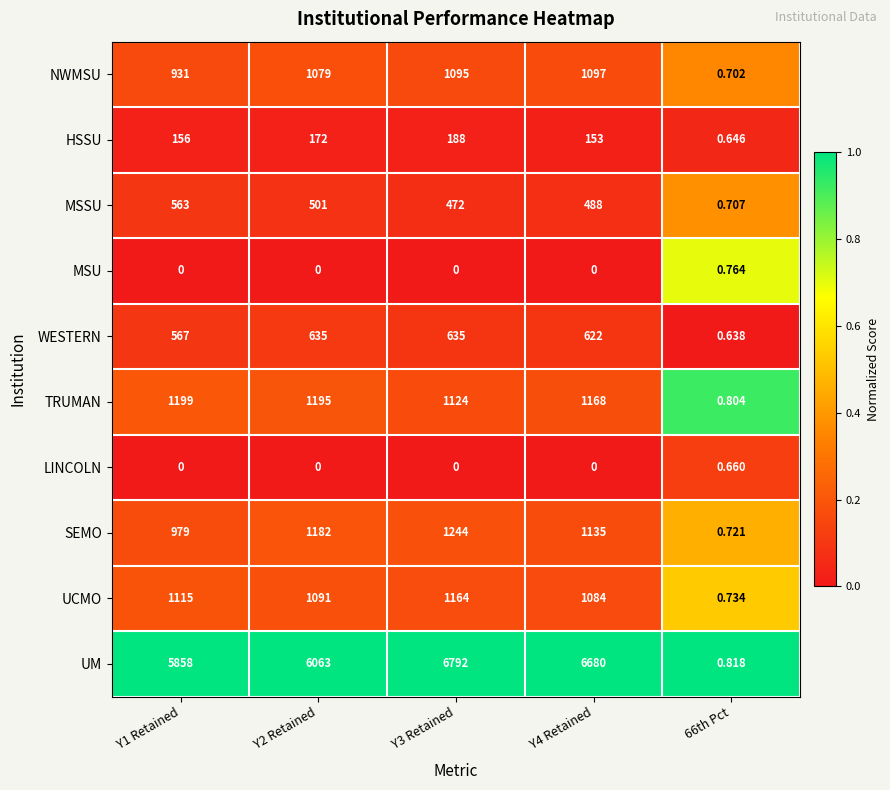

List the series in order of their peak value, highest first.

UM, SEMO, TRUMAN, UCMO, NWMSU, WESTERN, MSSU, HSSU, MSU, LINCOLN